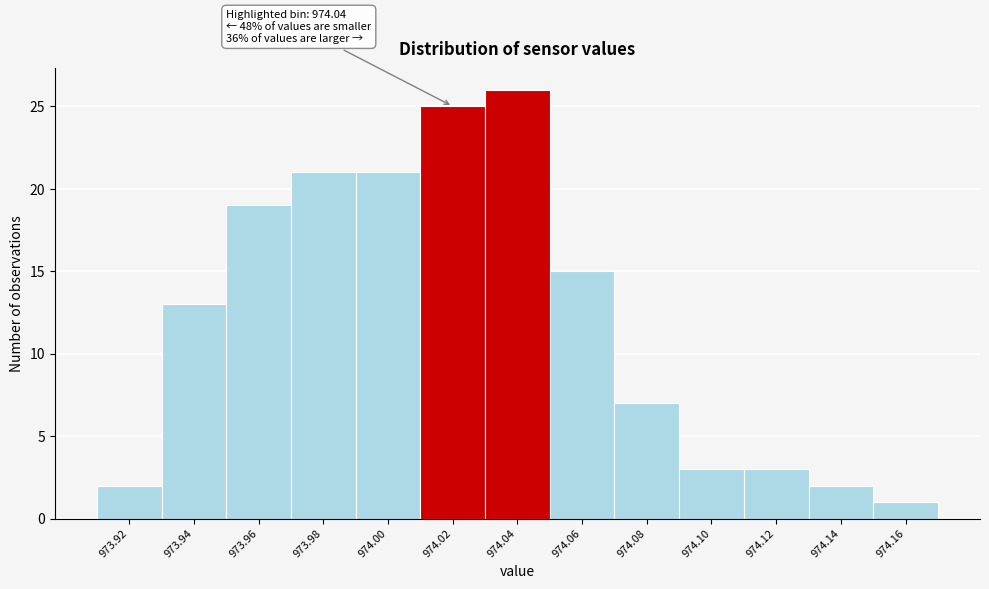

Reading left to right, list all the values displayed in this chart.

973.92=2	973.94=13	973.96=19	973.98=21	974.00=21	974.02=25	974.04=26	974.06=15	974.08=7	974.10=3	974.12=3	974.14=2	974.16=1